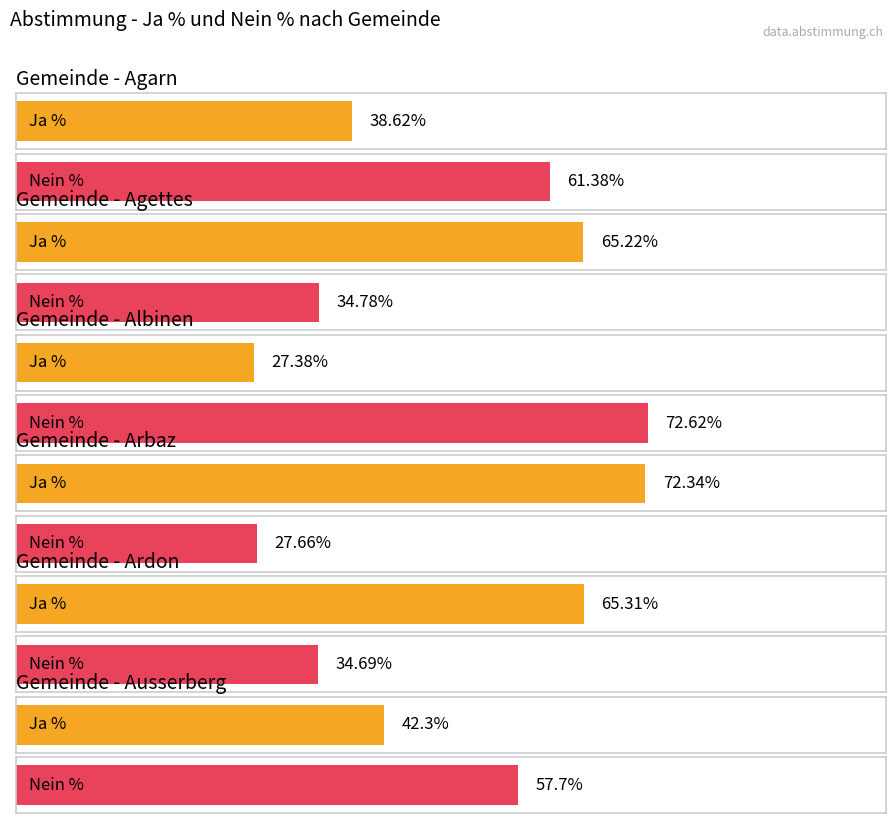

Reading left to right, extract all data points from this chart.

Ja %: 38.6	65.2	27.4	72.3	65.3	42.3
Nein %: 61.4	34.8	72.6	27.7	34.7	57.7